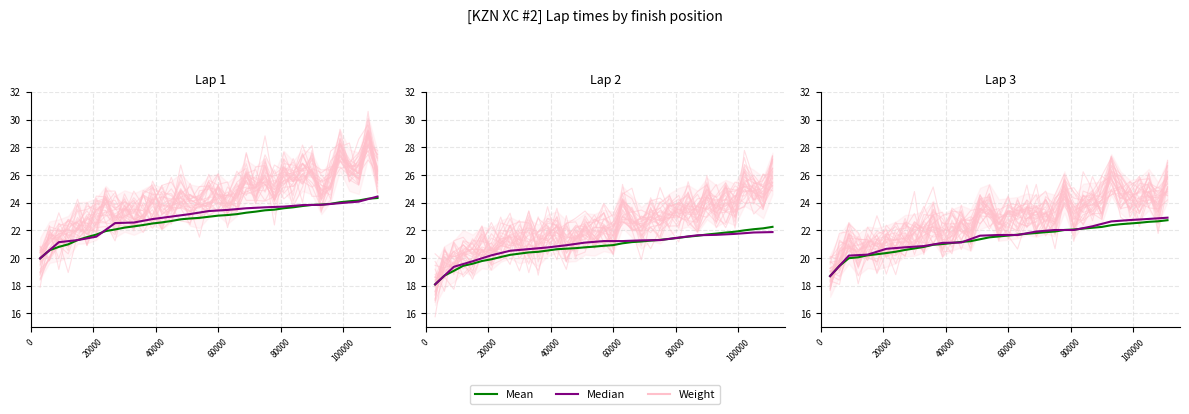

How many values in the Mean series are below 21?

12